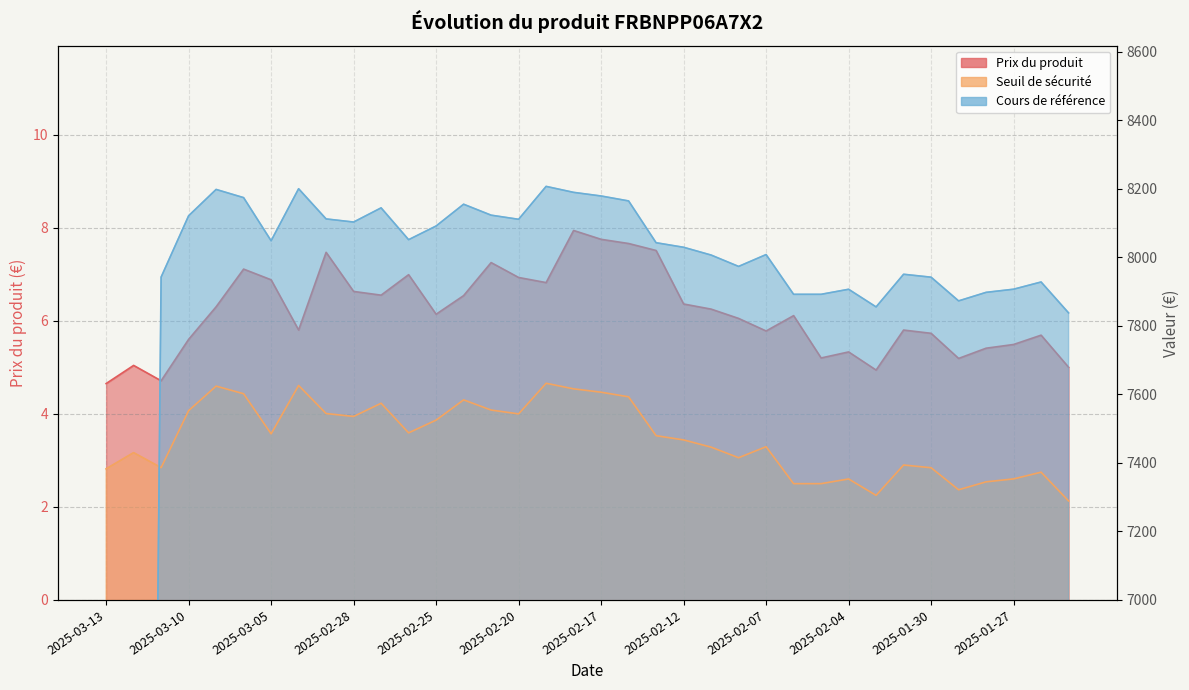

At which category is the sum across all series the highest?

2025-02-19